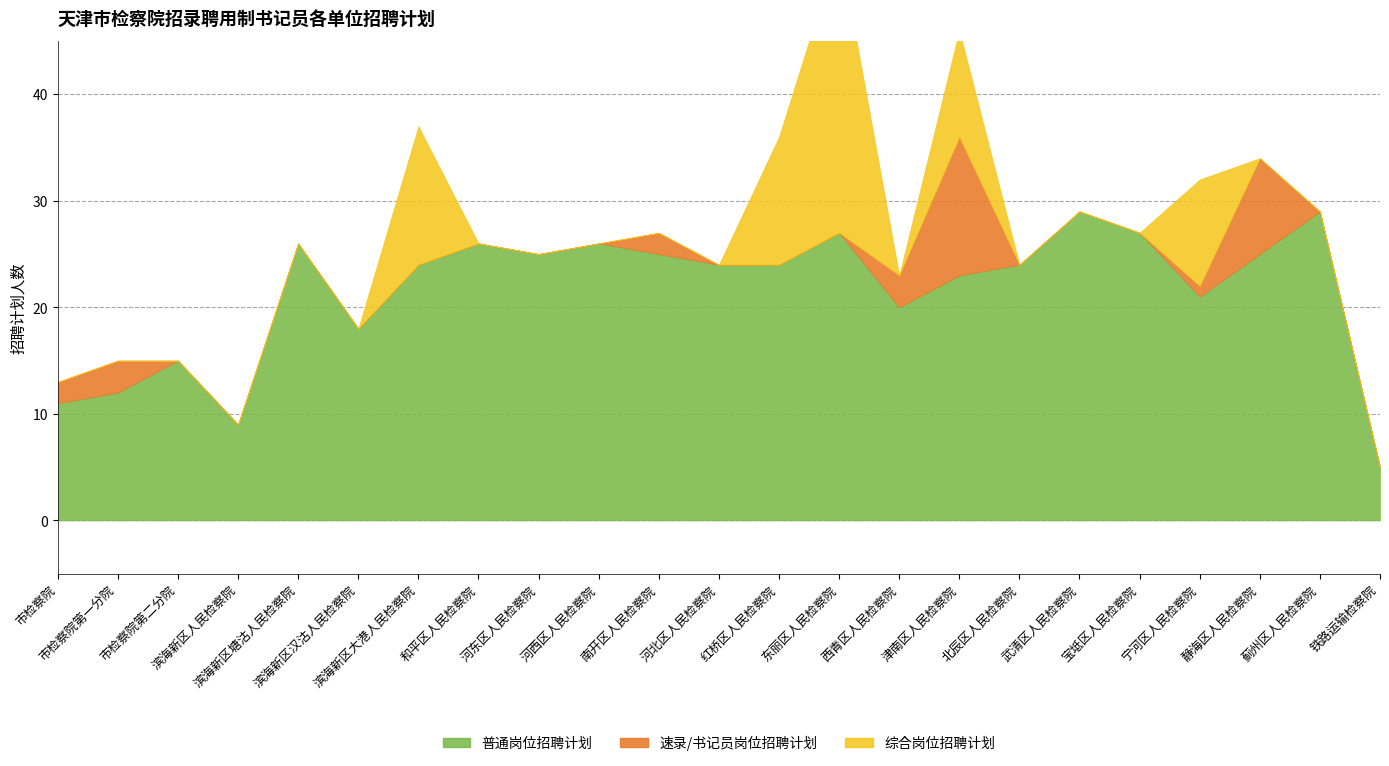

The value of 综合岗位招聘计划 at 滨海新区人民检察院 is 0. True or false?

True